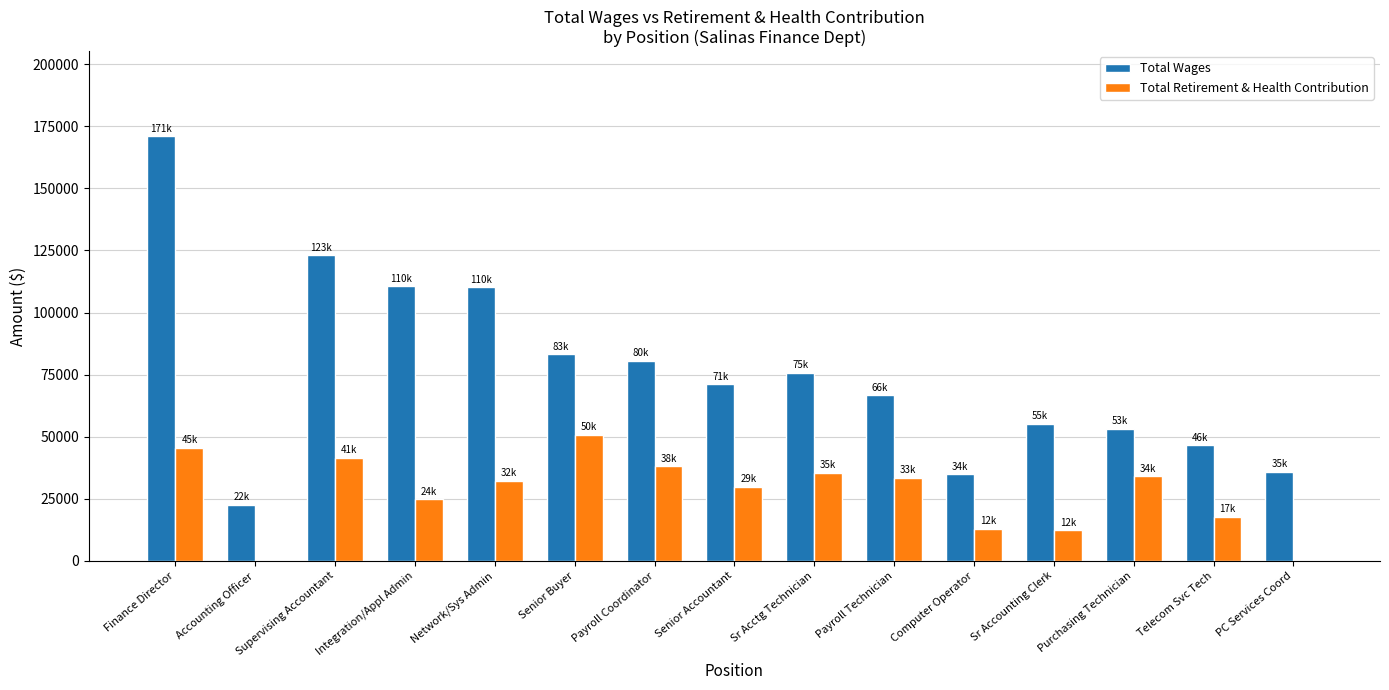

The Total Wages series shows 75817 at Sr Acctg Technician. True or false?

True